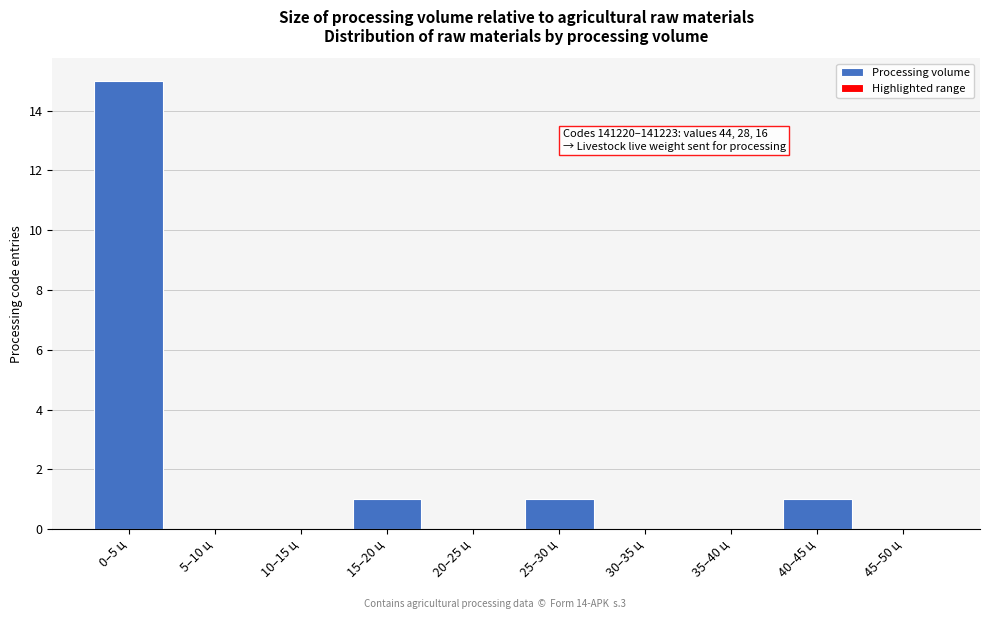

Reading left to right, what are all the values shown in this chart?

0–5 ц=15	5–10 ц=0	10–15 ц=0	15–20 ц=1	20–25 ц=0	25–30 ц=1	30–35 ц=0	35–40 ц=0	40–45 ц=1	45–50 ц=0